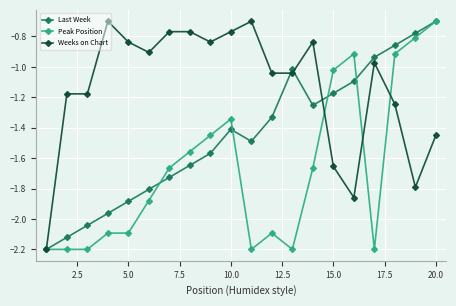

How many categories are shown in the chart?

20